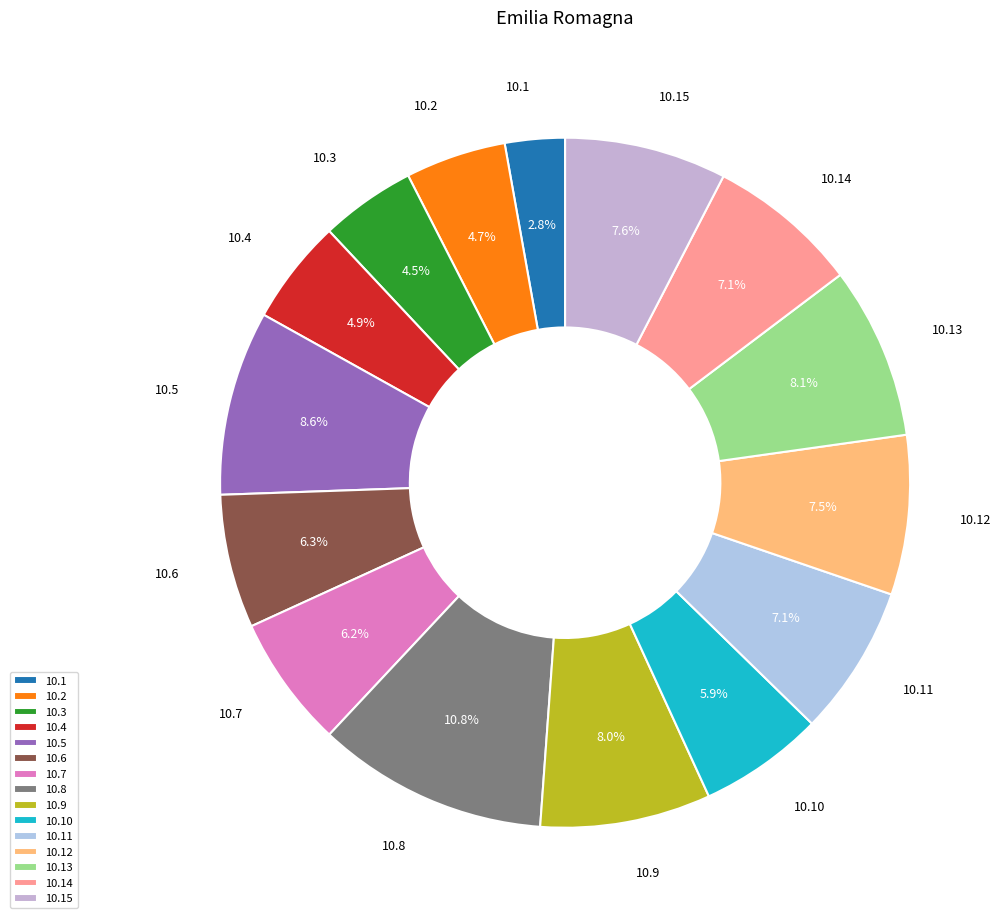

Is there any slice that represents more than half of the pie?

No